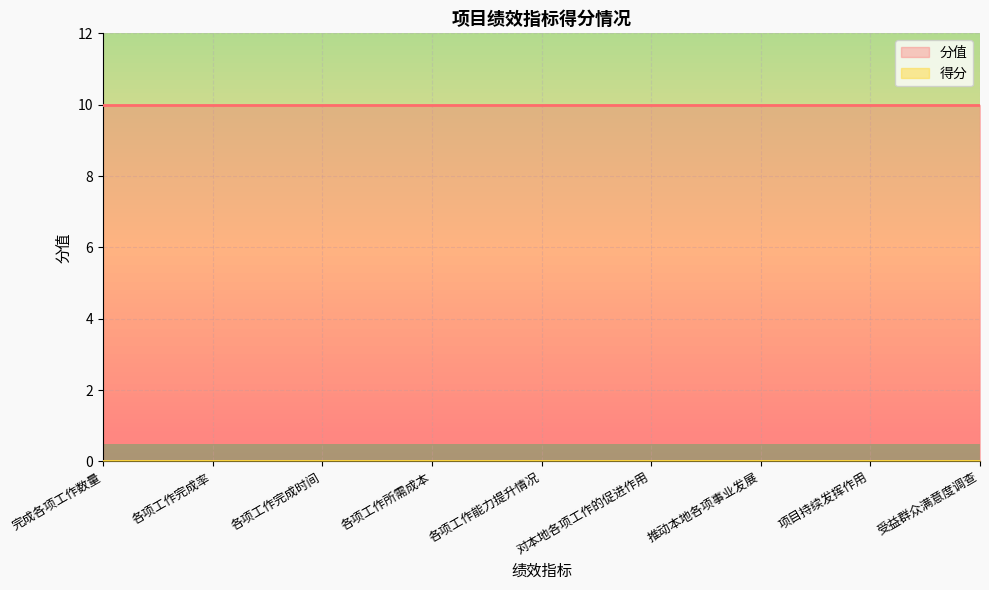

What is the minimum value for 分值?

10